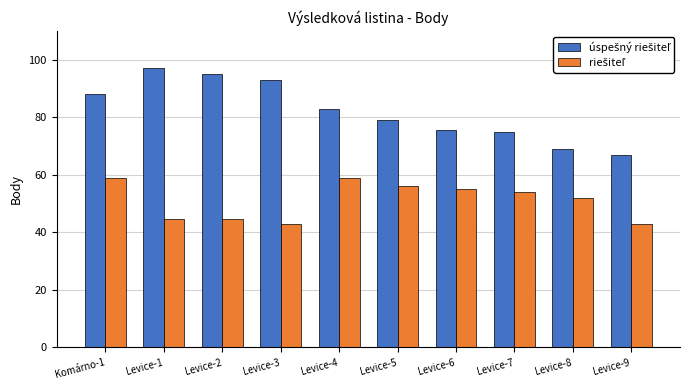

At which category is the sum across all series the highest?

Komárno-1